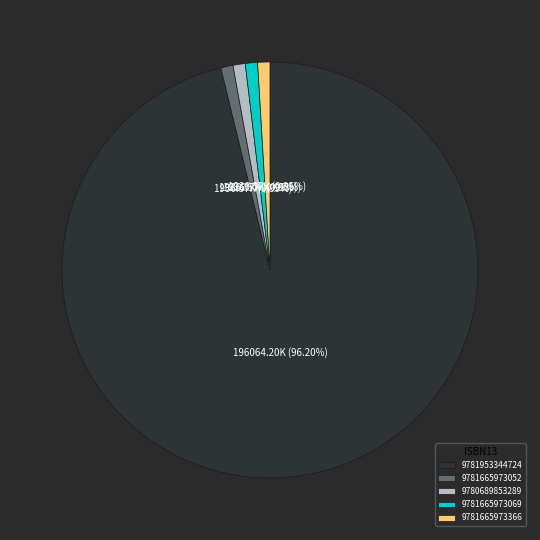

Which category has the biggest portion of the pie?

9781953344724